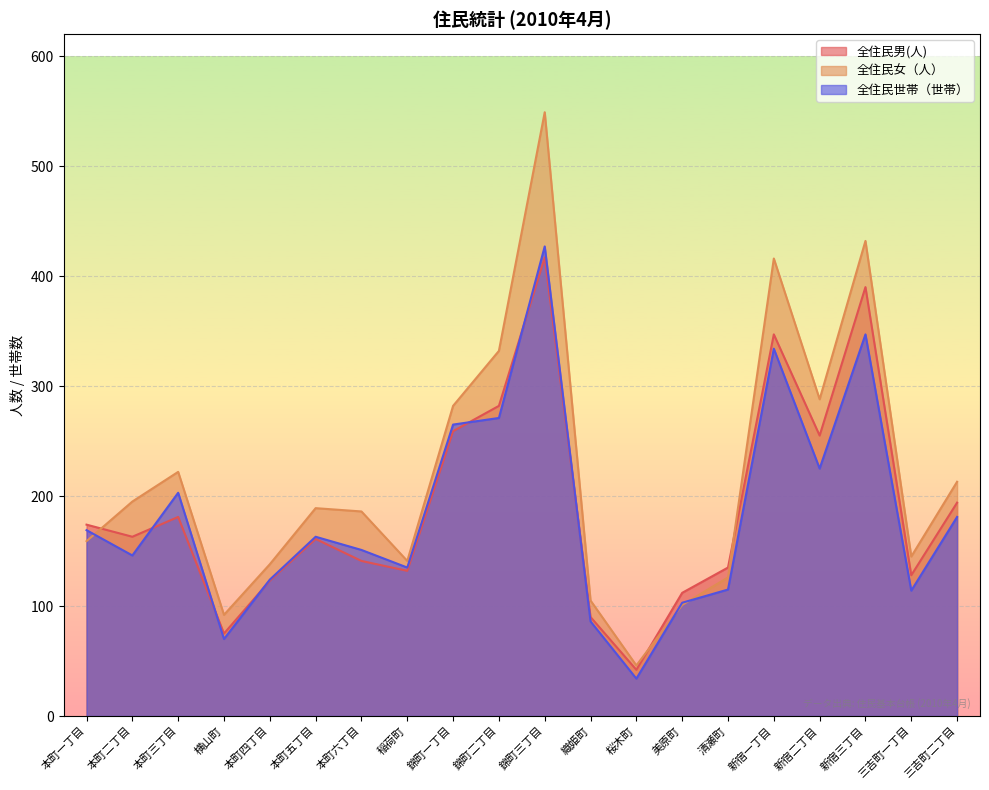

Reading right to left, extract all data points from this chart.

全住民男(人): 194	128	390	255	347	135	112	42	90	417	282	259	132	141	161	123	75	181	163	174
全住民女（人）: 213	145	432	288	416	126	101	46	105	549	332	282	141	186	189	138	92	222	195	159
全住民世帯（世帯）: 181	114	347	225	334	115	103	34	86	427	271	265	135	151	163	124	70	203	146	169